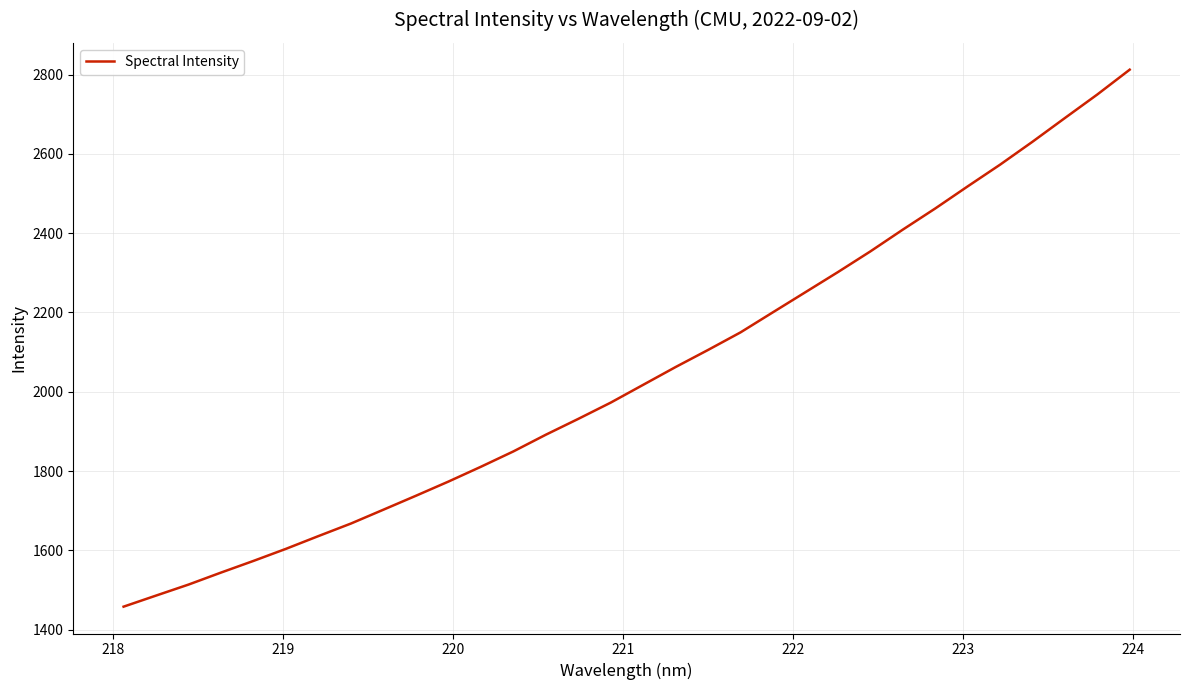

What is the difference between the maximum and minimum values?

1354.2